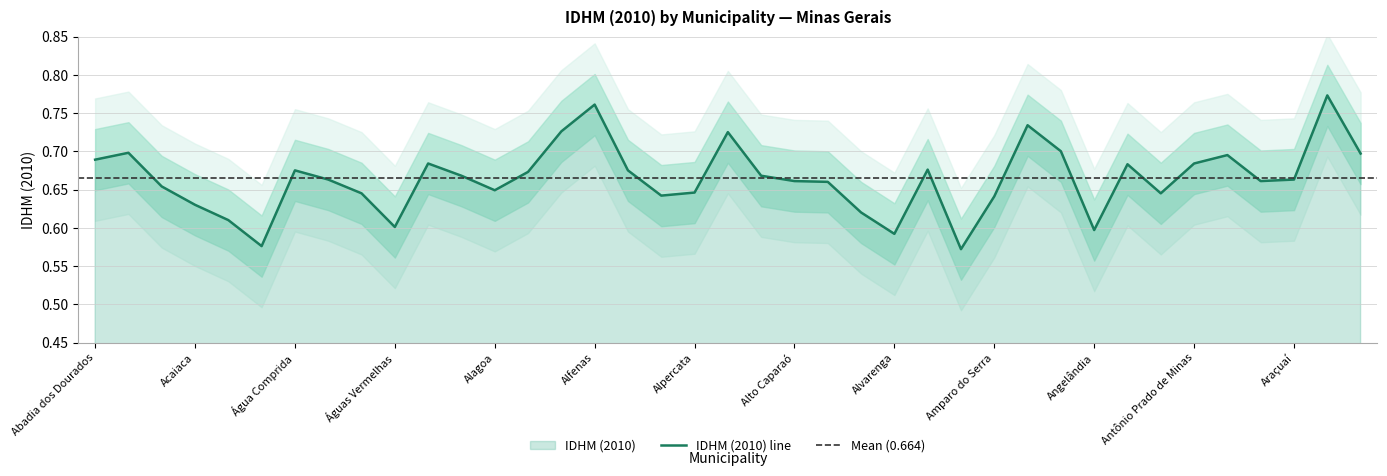

Is it true that the value at Alvorada de Minas is 0.2?

False